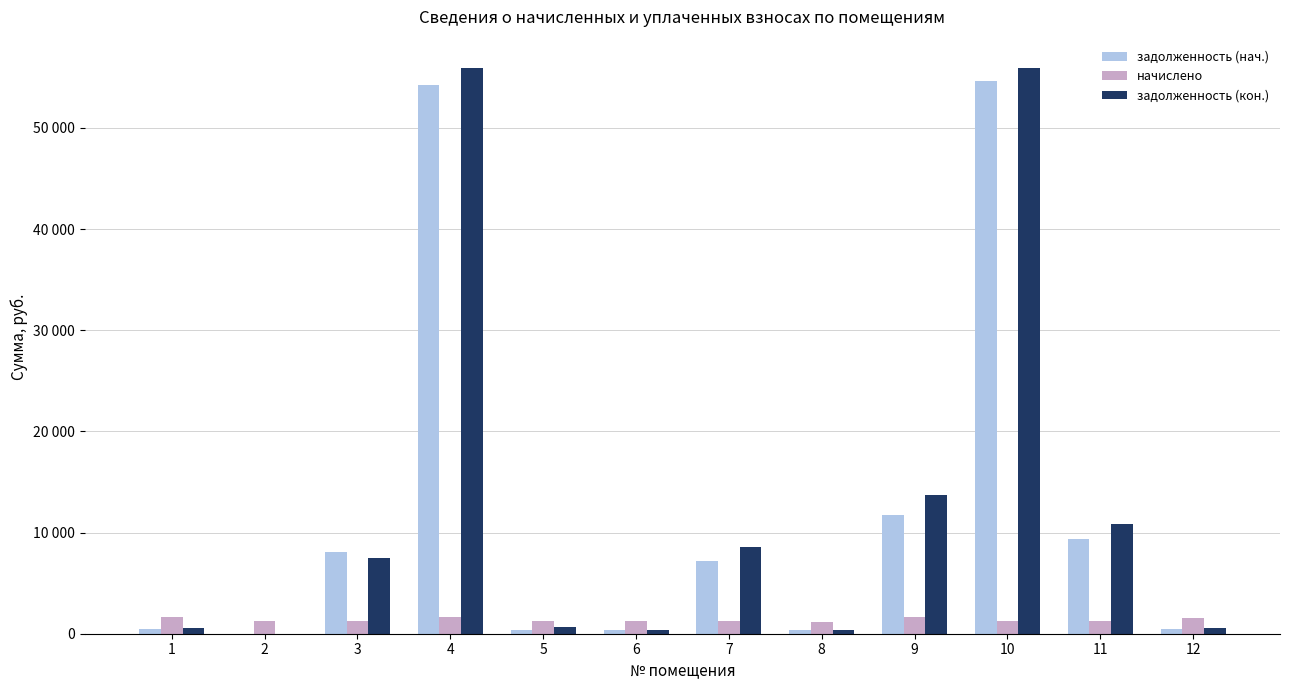

The value of задолженность (кон.) at 6 is 649.0. True or false?

False